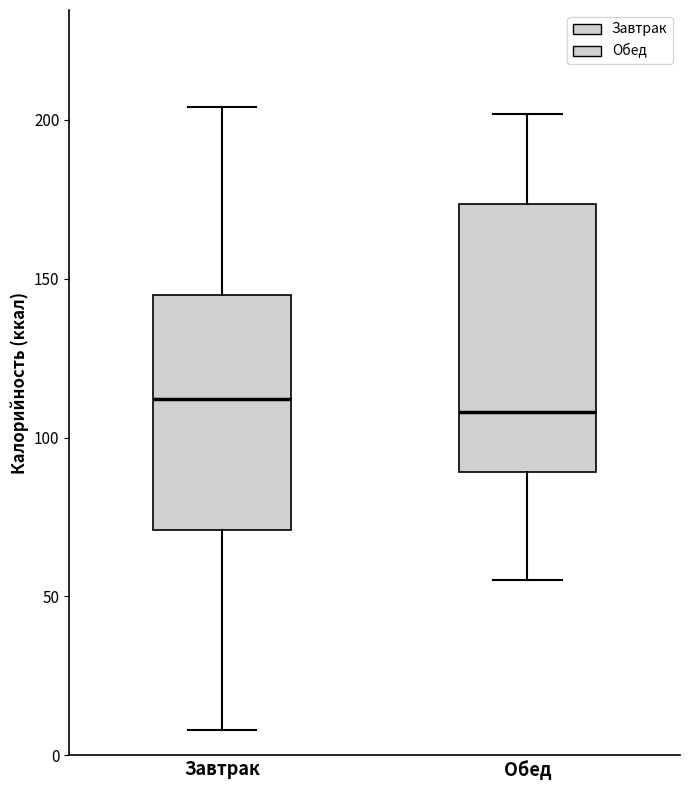

Reading left to right, transcribe this box plot: for each box, give where its median line is, the range the box spans, and where its two whiskers end, as read against the y-axis. The values are not printed on the chart, so give them approximately, as read against the axis.

Завтрак: median 110, box 70 to 145, whiskers 10 to 205
Обед: median 110, box 90 to 175, whiskers 55 to 200